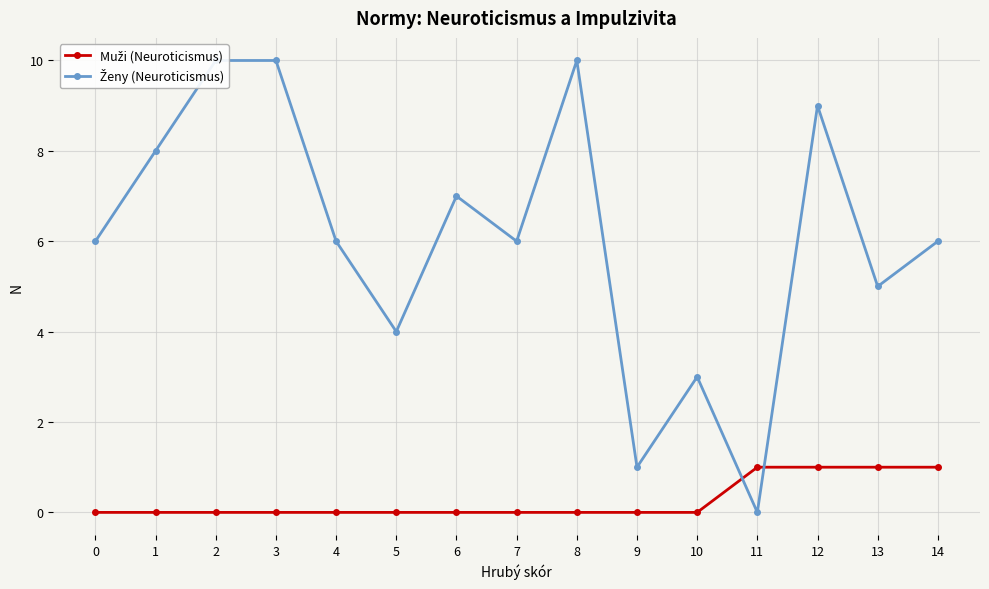

Reading left to right, extract all data points from this chart.

Muži (Neuroticismus): 0=0	1=0	2=0	3=0	4=0	5=0	6=0	7=0	8=0	9=0	10=0	11=1	12=1	13=1	14=1
Ženy (Neuroticismus): 0=6	1=8	2=10	3=10	4=6	5=4	6=7	7=6	8=10	9=1	10=3	11=0	12=9	13=5	14=6